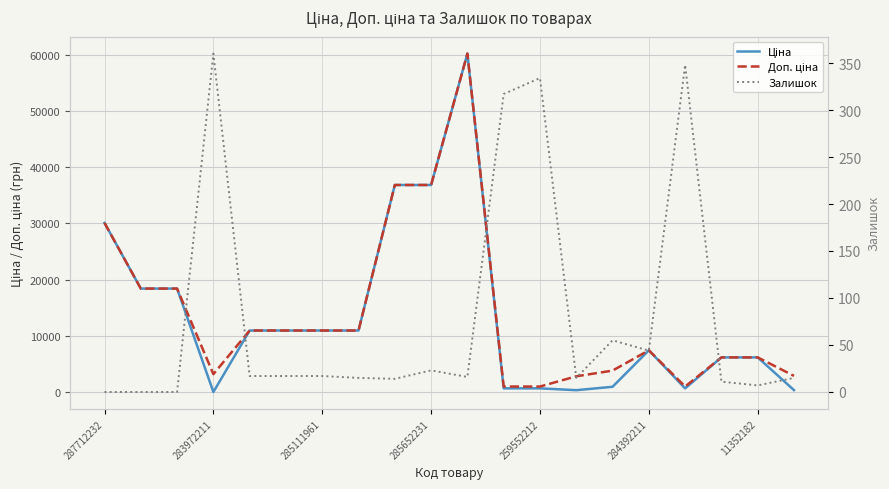

True or false: Залишок has a value of 4.2 at 284392211.

False